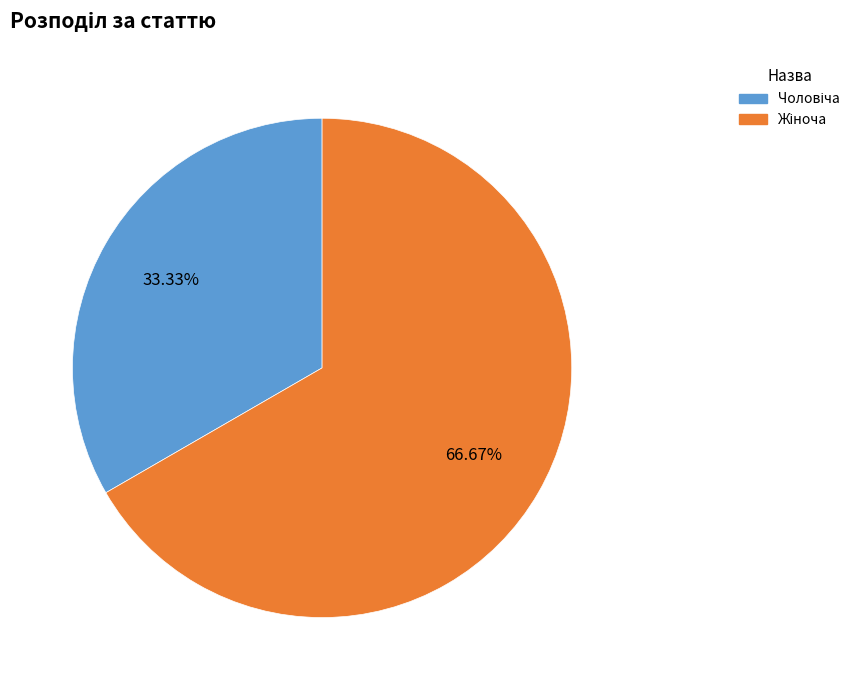

What is the ratio of the value at Жіноча to the value at Чоловіча?

2.0